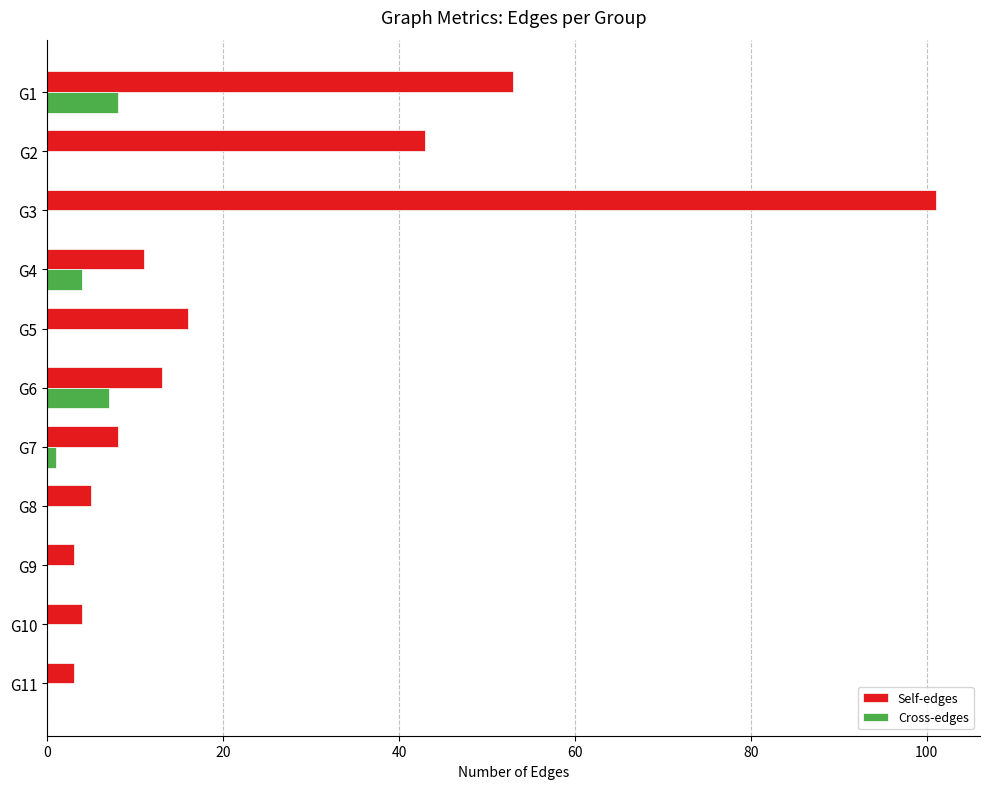

Is the value of Self-edges at G8 greater than the value of Cross-edges at G10?

Yes